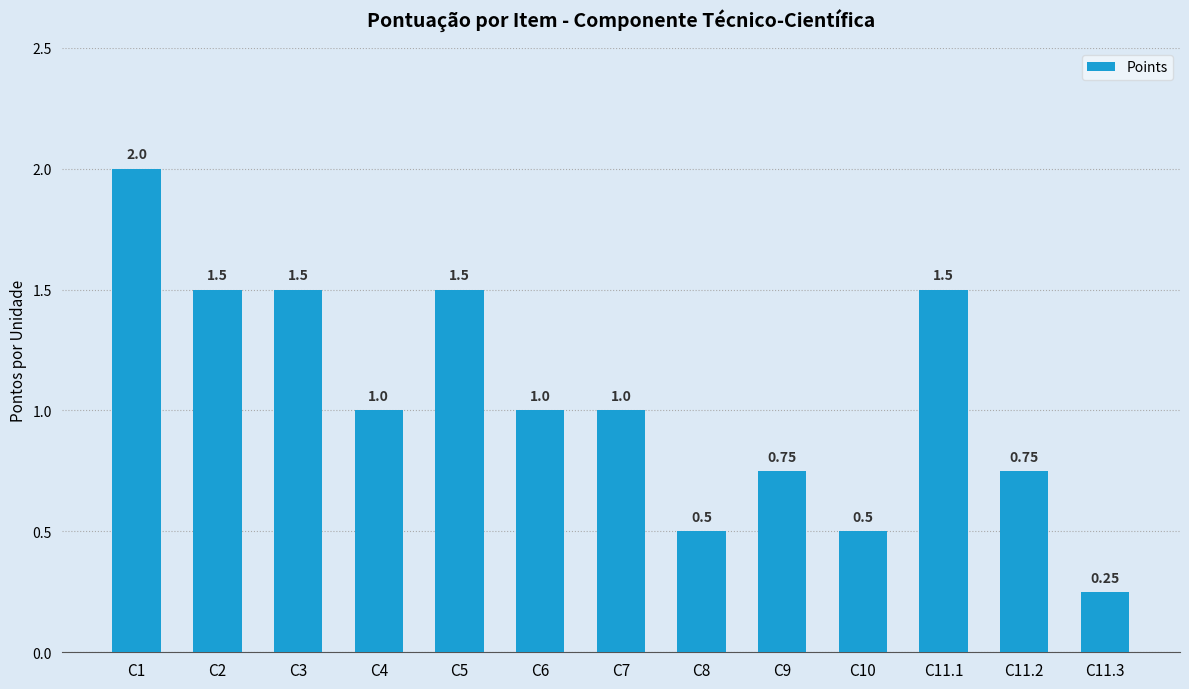

Which label corresponds to the smallest value in the chart?

C11.3